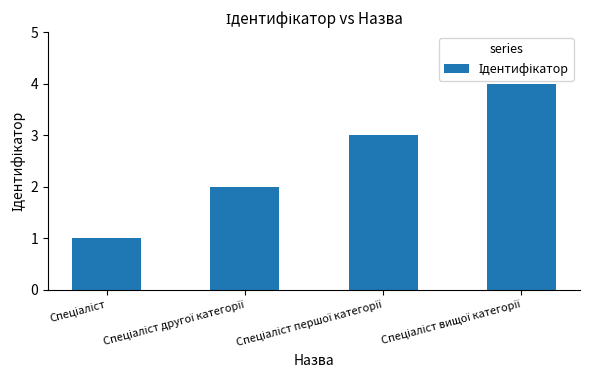

What is the difference between the maximum and minimum values?

3